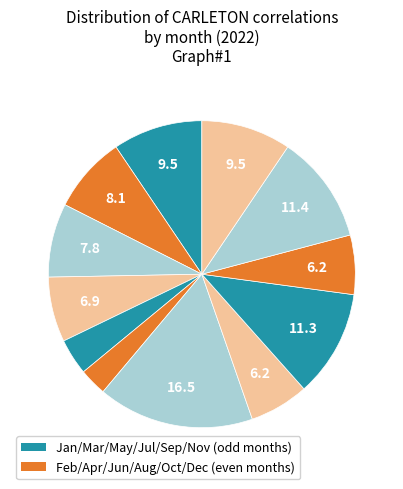

Count the number of slices in the pie.

12